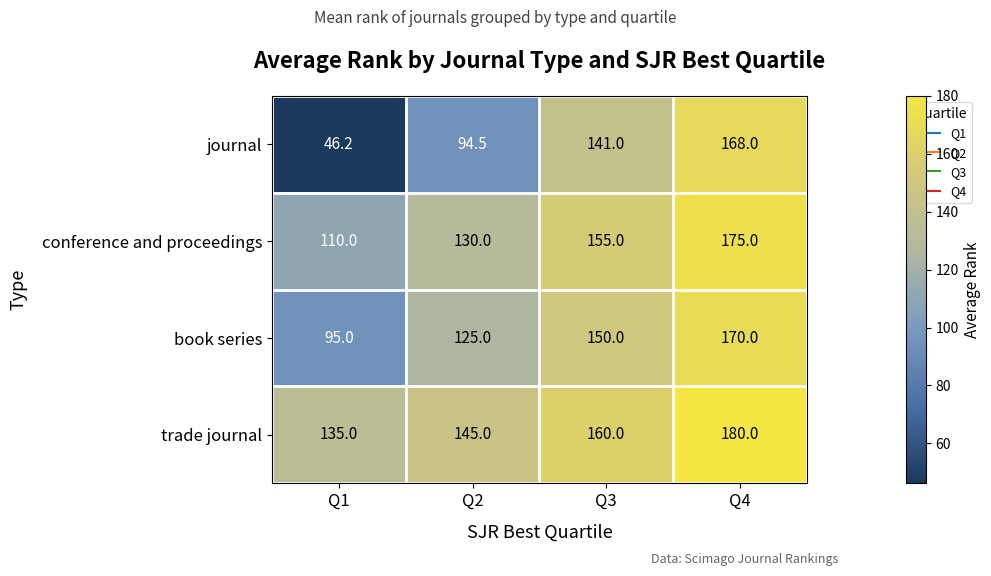

What is the minimum value shown in the chart?

46.2